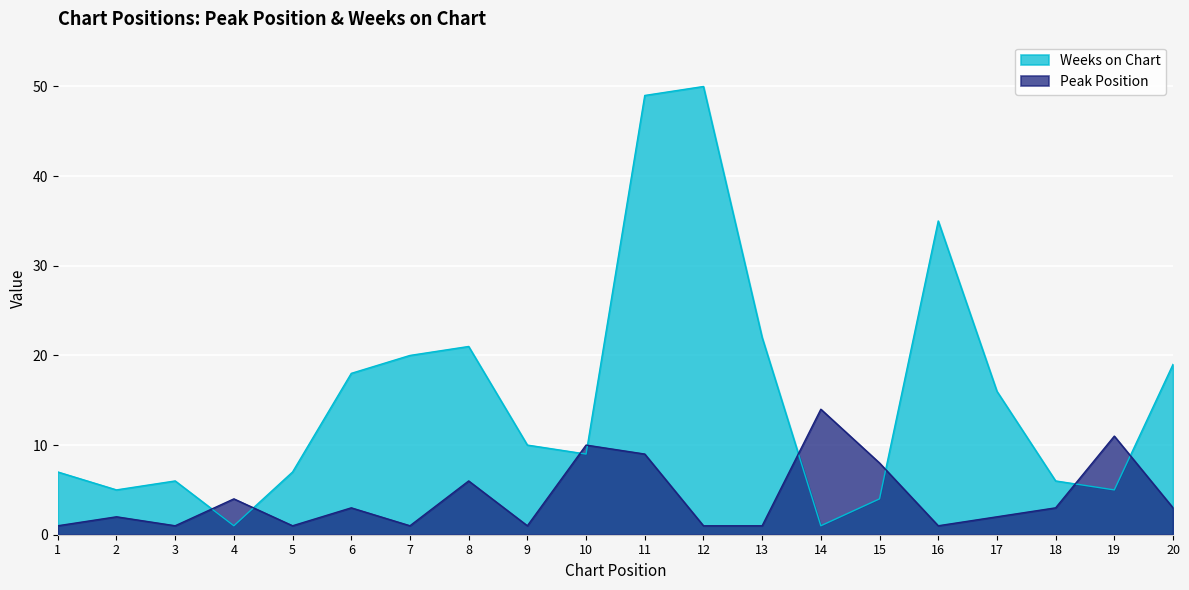

True or false: Peak Position and Weeks on Chart cross at least once.

True